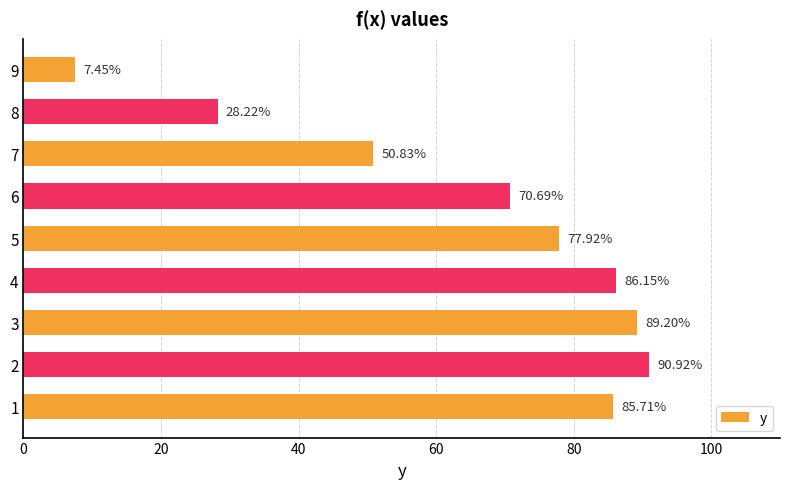

What is the sum of all values?

587.1